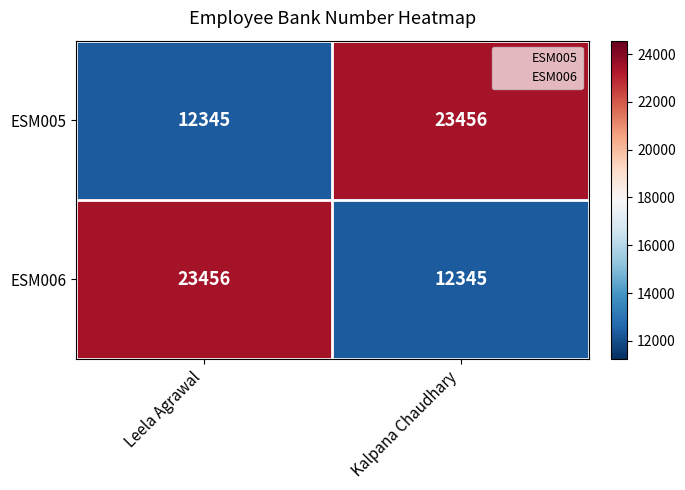

What is the minimum value shown in the chart?

12345